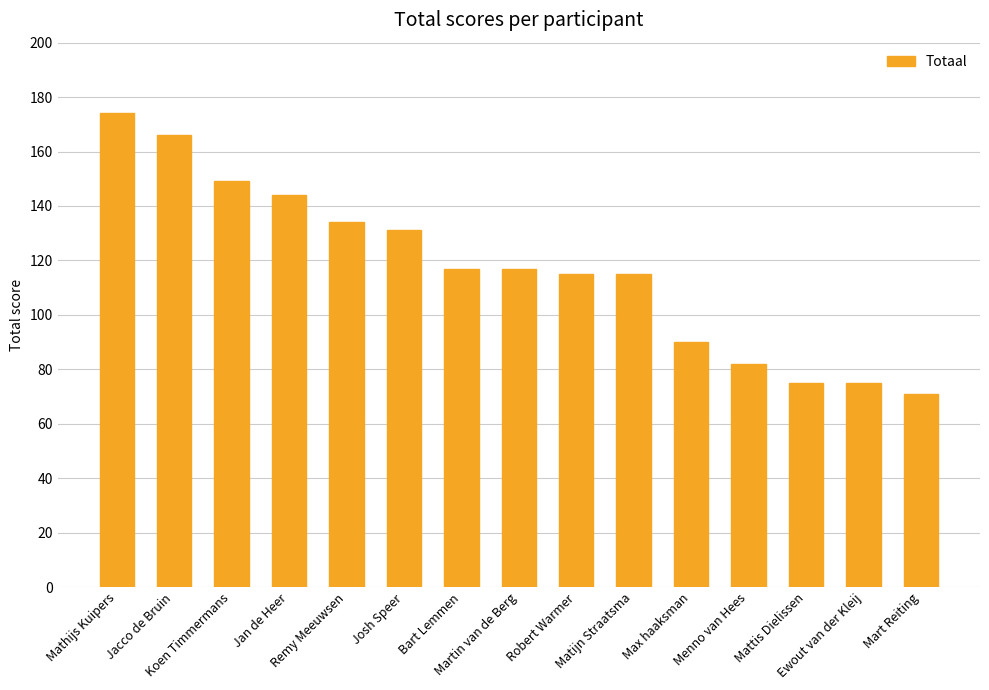

Which label corresponds to the largest value in the chart?

Mathijs Kuipers